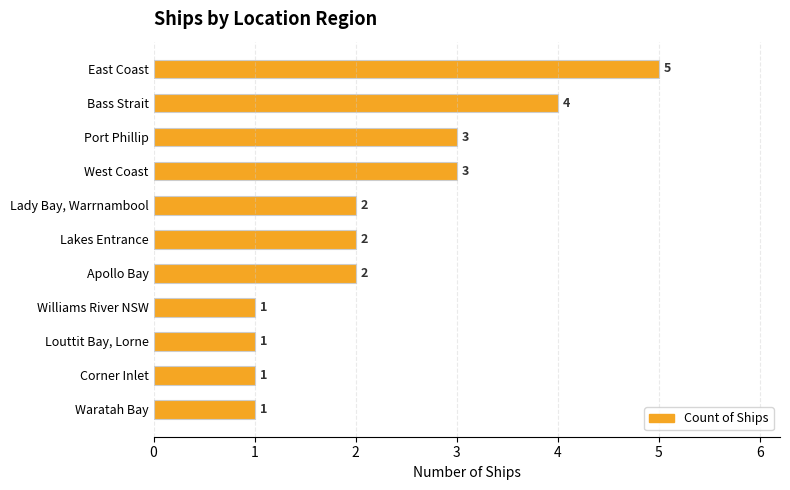

What is the label of the 5th bar from the bottom?

Apollo Bay